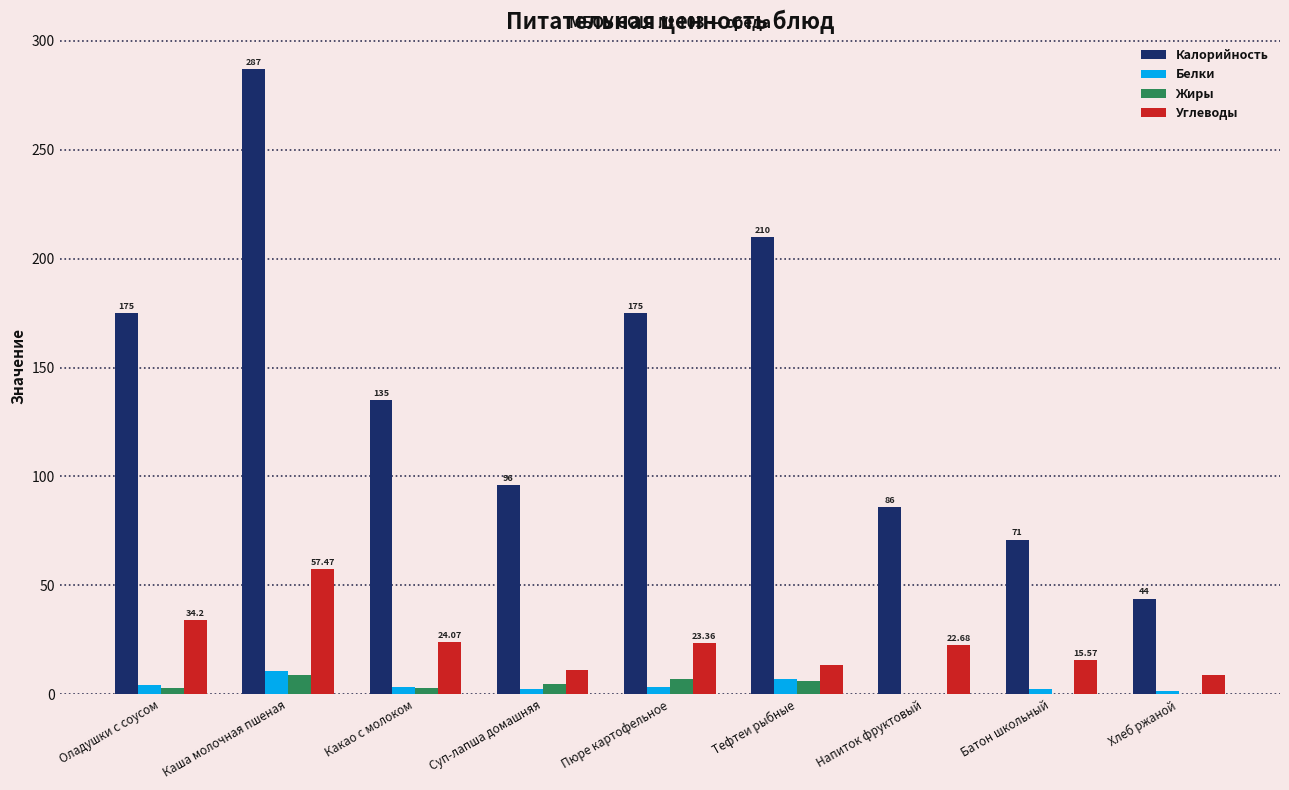

Between Какао с молоком and Напиток фруктовый, which series saw the biggest shift?

Калорийность